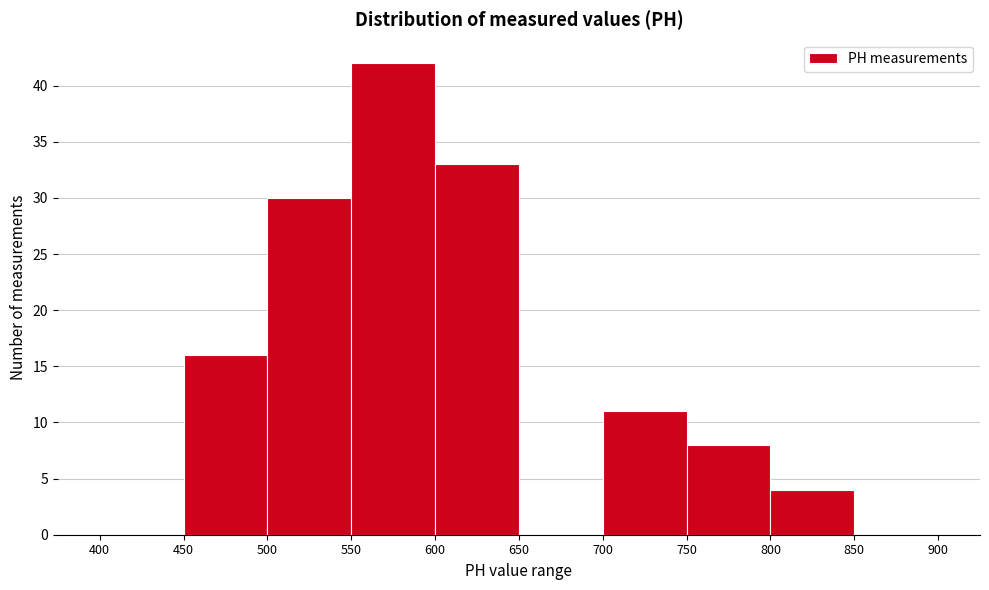

How tall is the bar that spans 600 to 650 on the x-axis? The values are not printed on the chart, so give them approximately, as read against the axis.

33